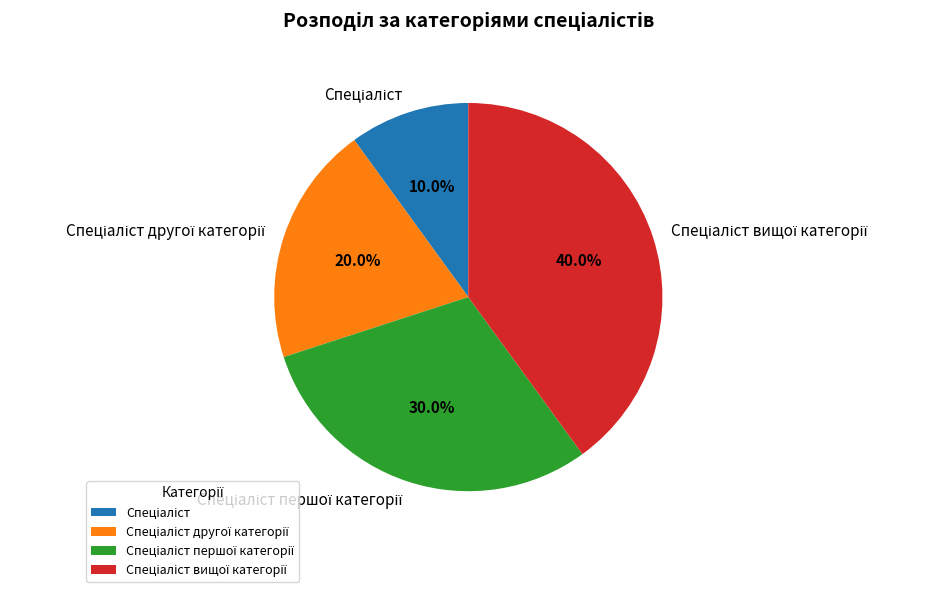

Is there any slice that represents more than half of the pie?

No